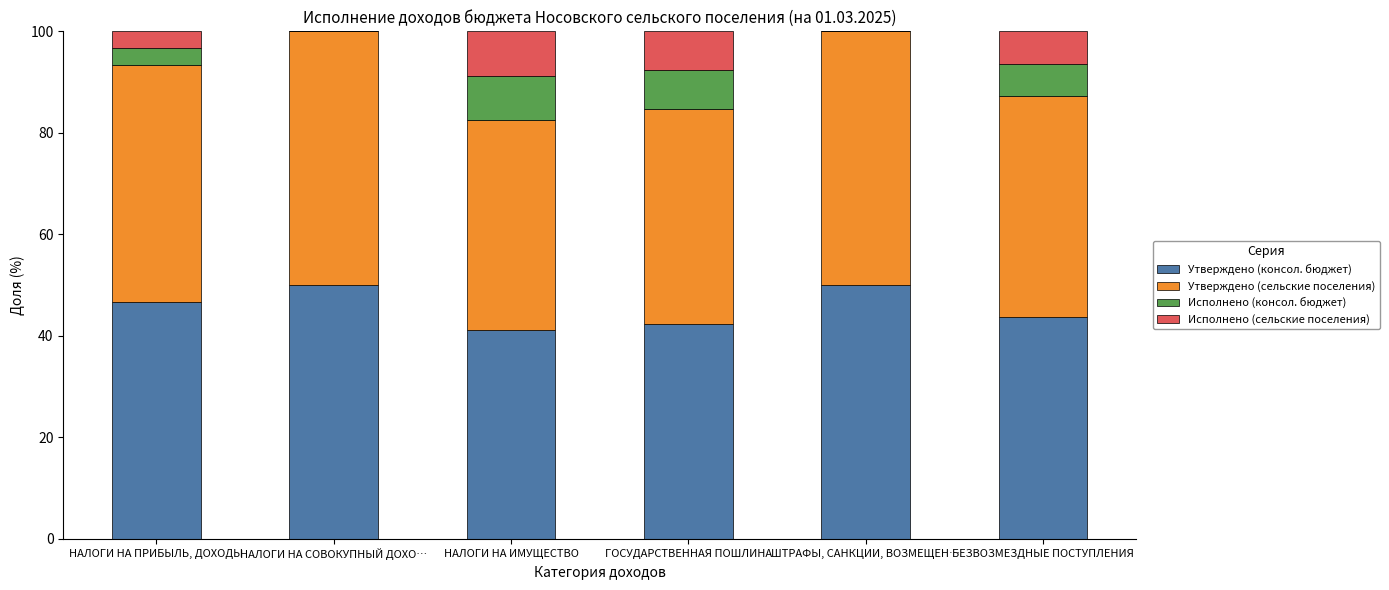

What value does the Утверждено (консол. бюджет) series have at БЕЗВОЗМЕЗДНЫЕ ПОСТУПЛЕНИЯ?

43.6